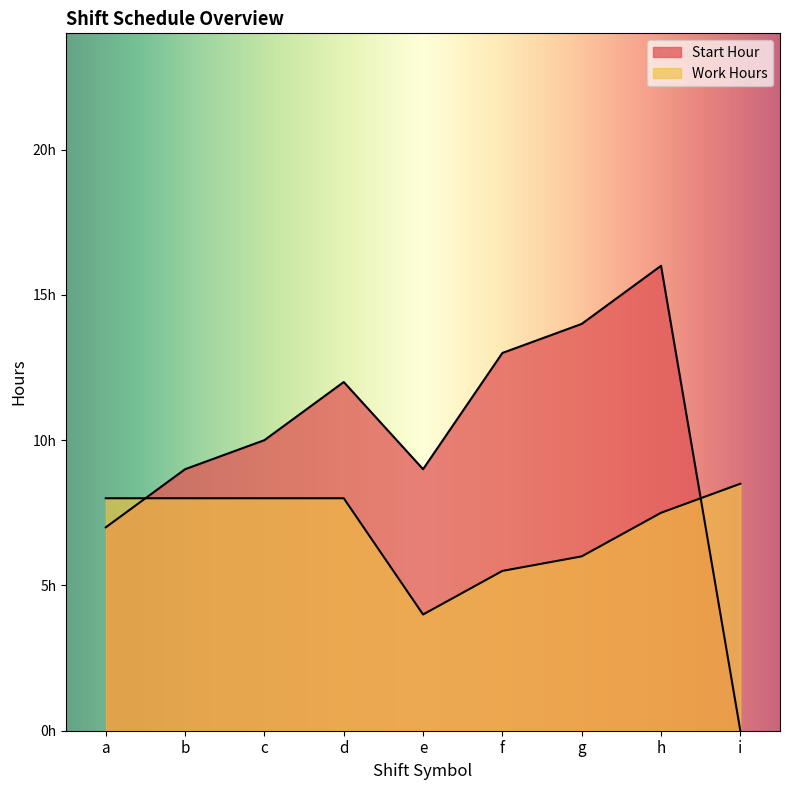

How many categories are shown in the chart?

9